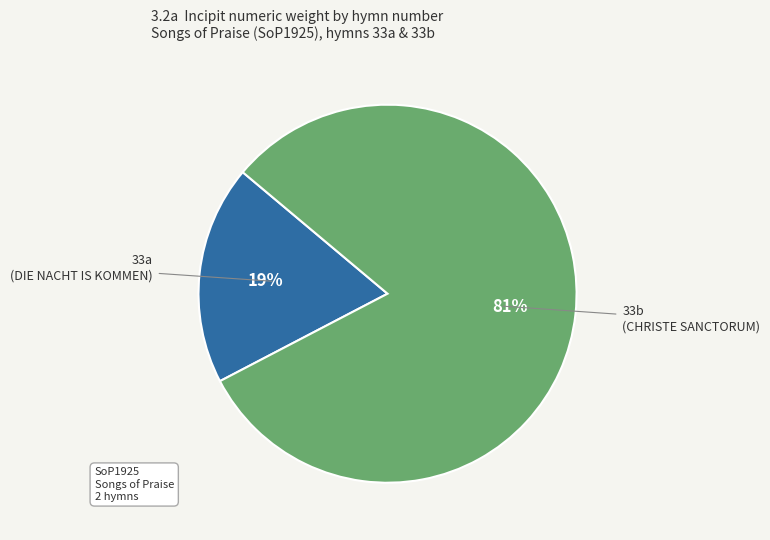

What is the ratio of the value at 33a to the value at 33b?

0.2